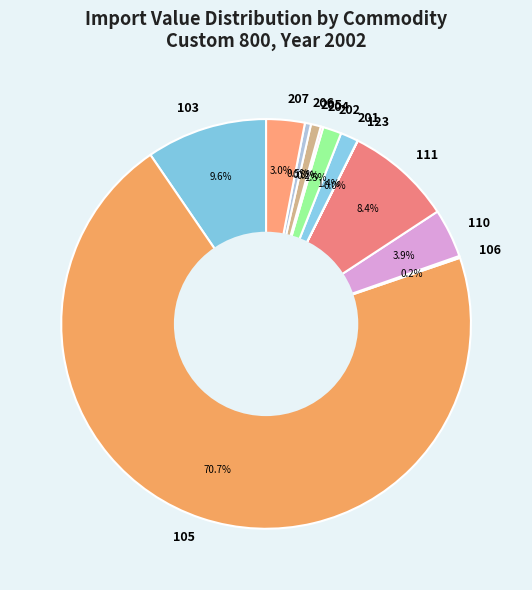

Approximately how many times larger is the value at 205 compared to 207?

0.3